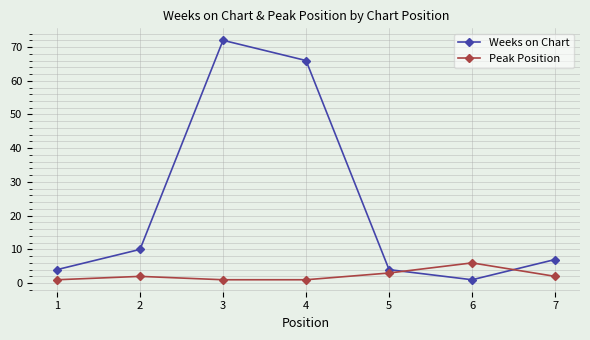

The Peak Position series shows 2 at 2. True or false?

True